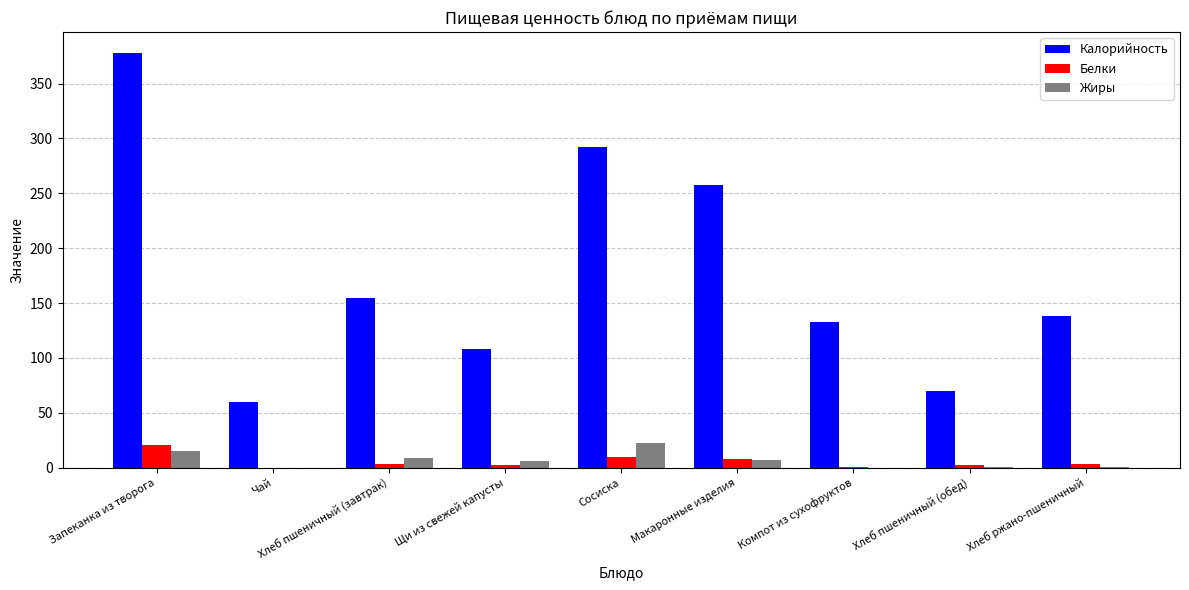

What is the total value across all series at Сосиска?

324.7